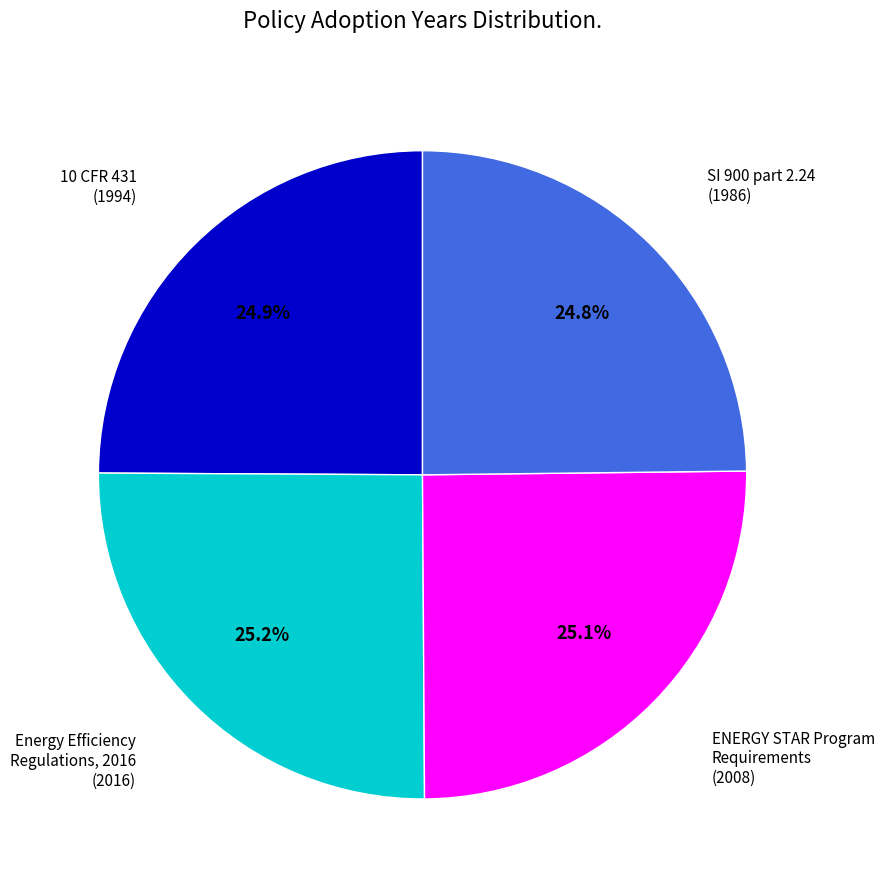

Is there a majority slice in this chart?

No